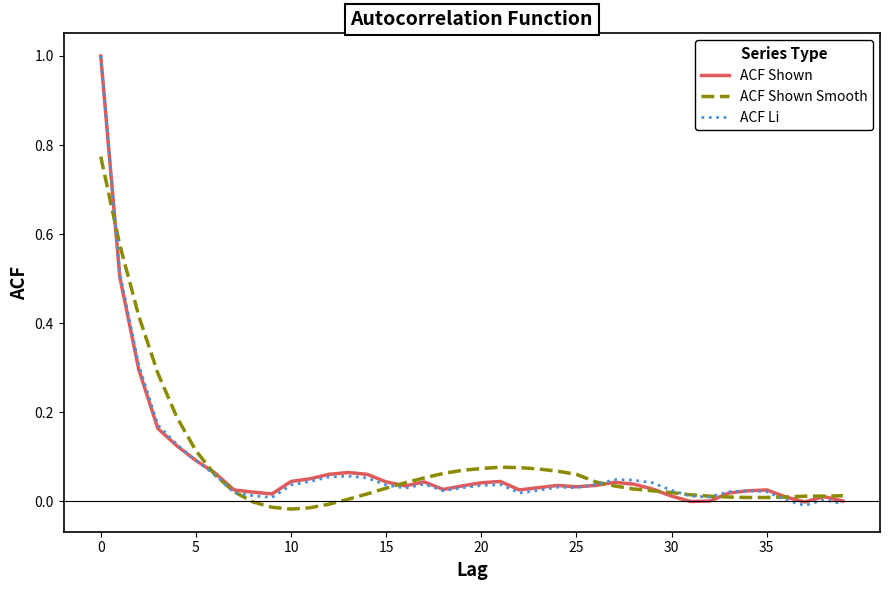

What is the maximum value shown in the chart?

1.0